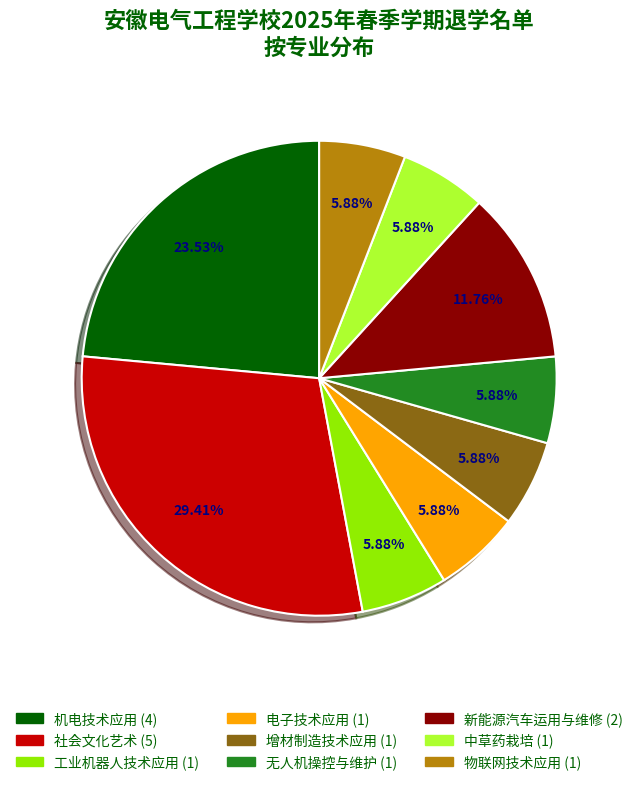

Which has a higher value, 新能源汽车运用与维修 or 机电技术应用?

机电技术应用